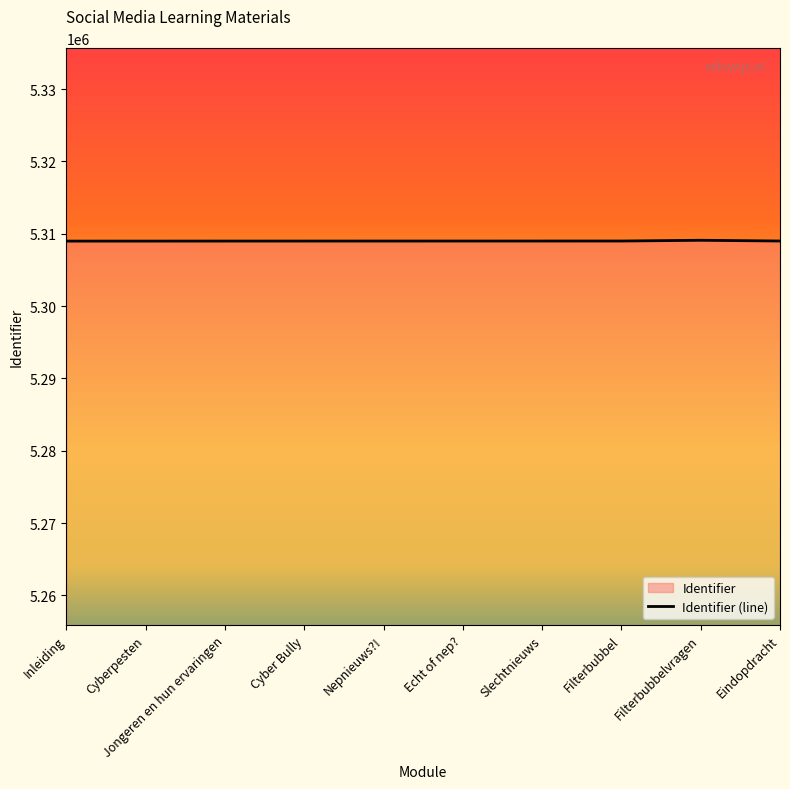

At which label is the value closest to 5309040?

Eindopdracht